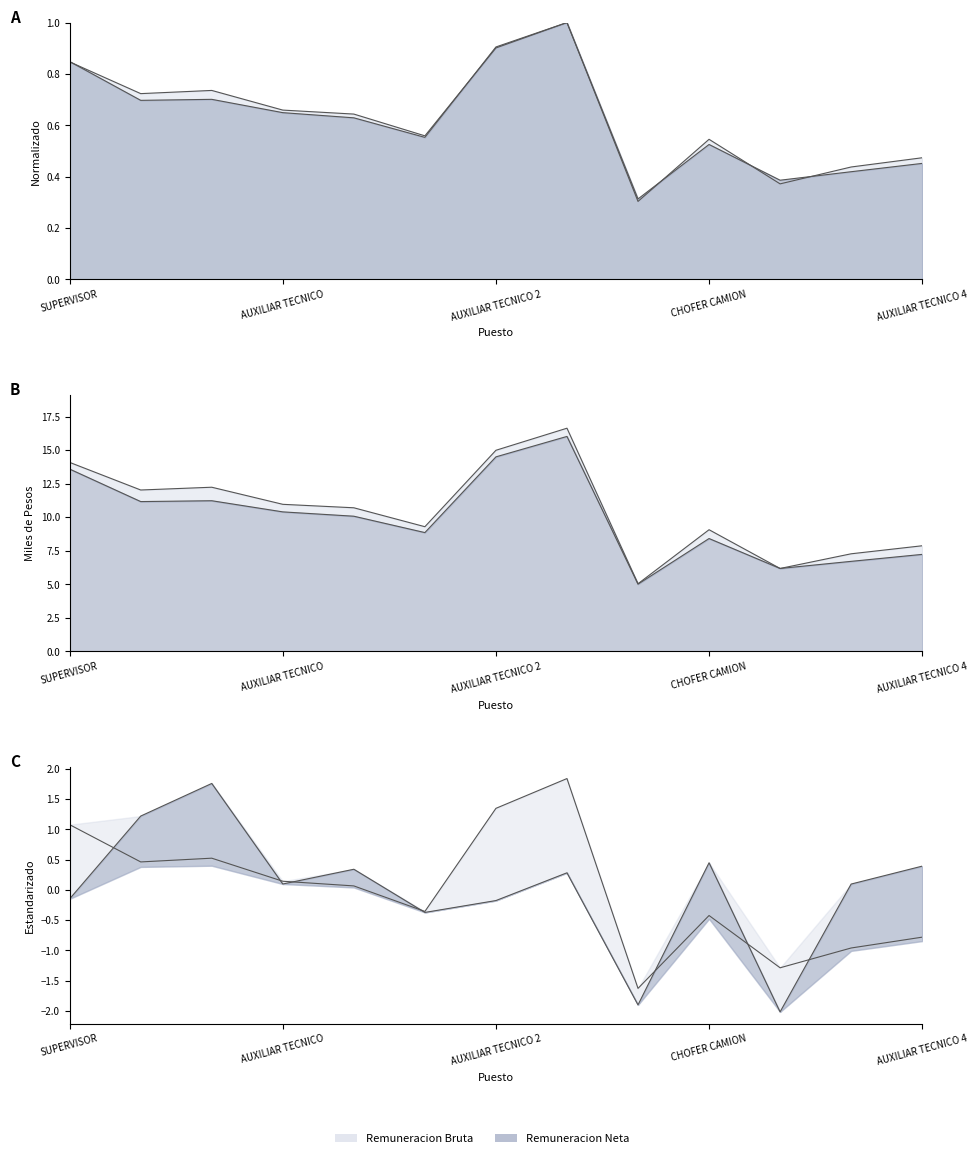

Which series has the widest spread of values?

Remuneracion Bruta